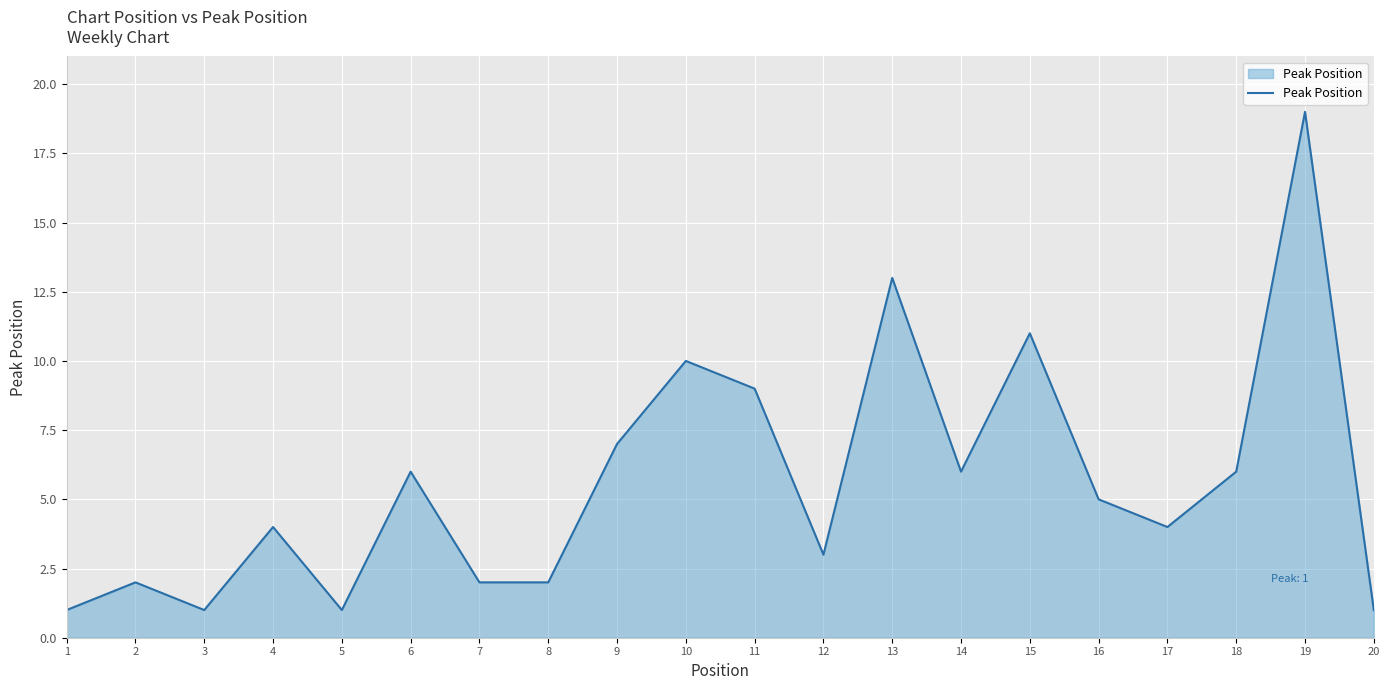

Reading left to right, list all the values displayed in this chart.

1	2	1	4	1	6	2	2	7	10	9	3	13	6	11	5	4	6	19	1